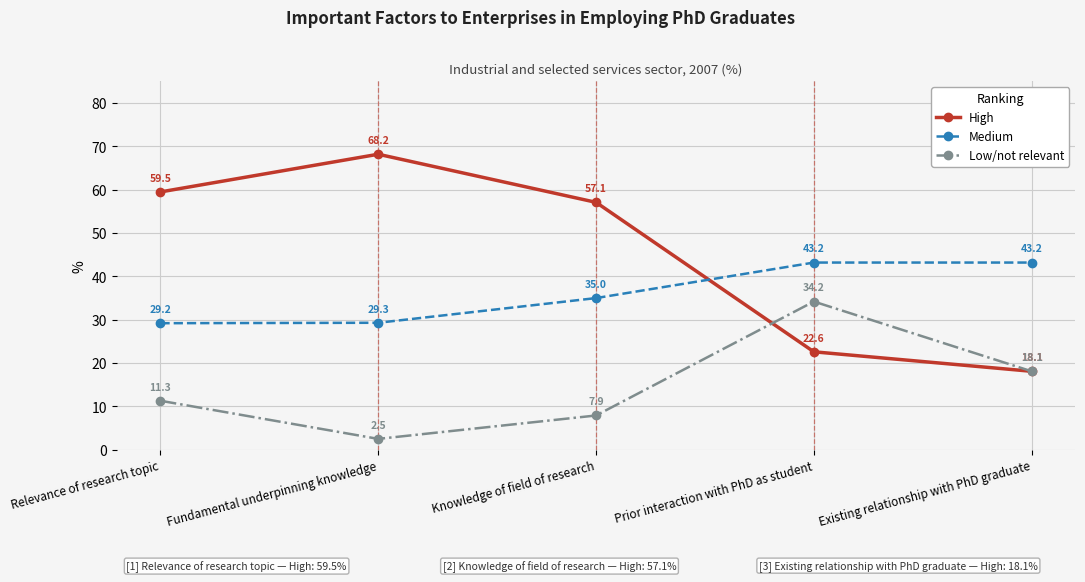

What position from the left is Relevance of research topic?

1